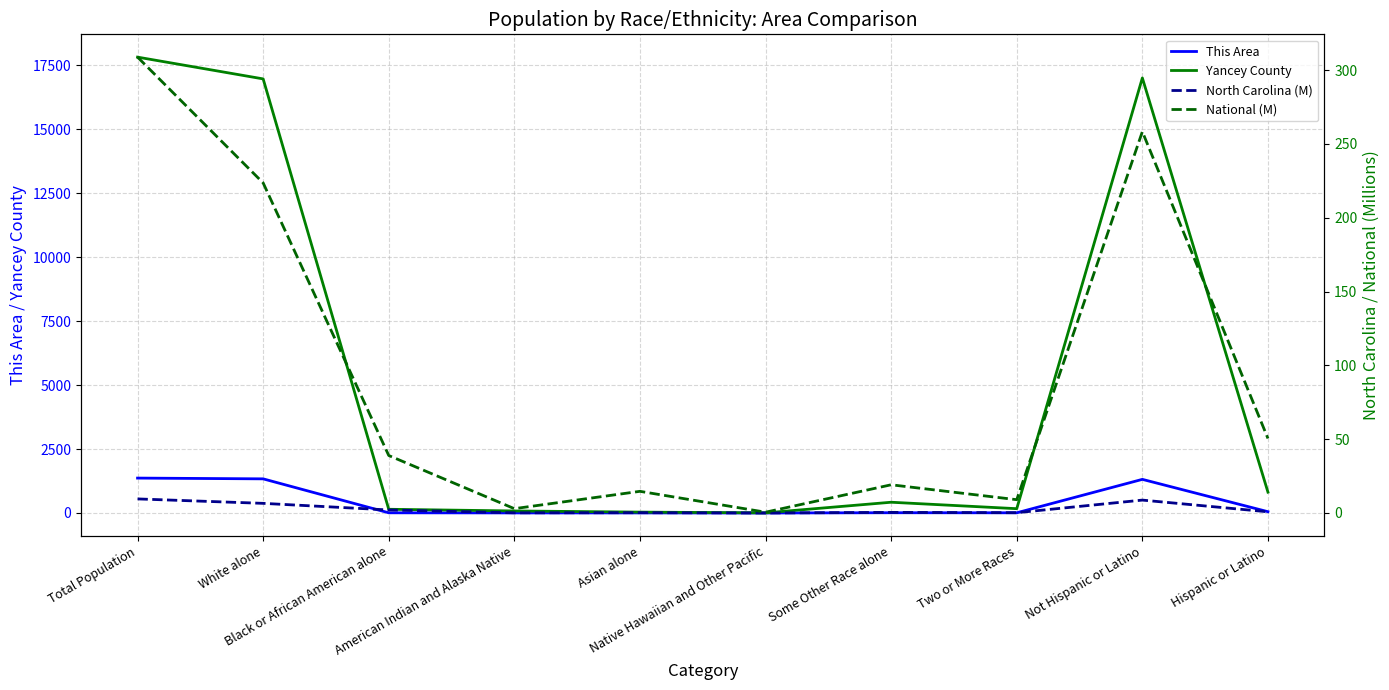

At which category is the sum across all series the highest?

Total Population